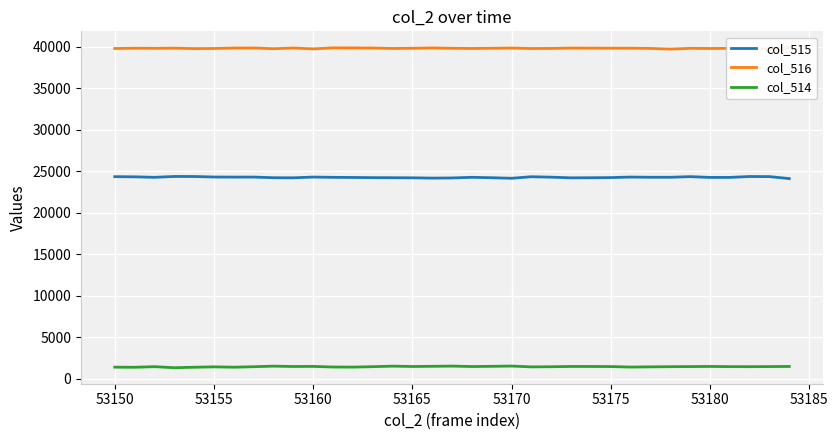

What is the minimum value for col_514?

1351